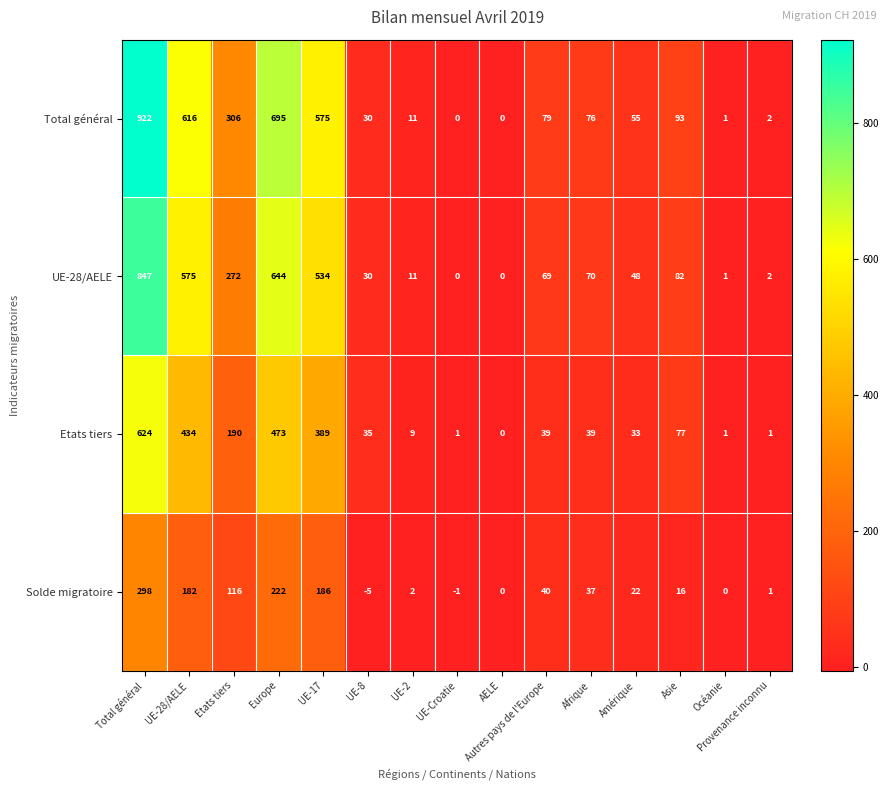

At Amérique, list the series in order from largest to smallest.

Total général, UE-28/AELE, Etats tiers, Solde migratoire